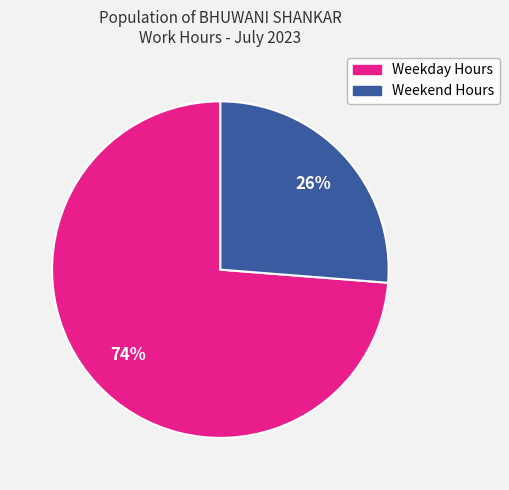

Is there any slice that represents more than half of the pie?

Yes